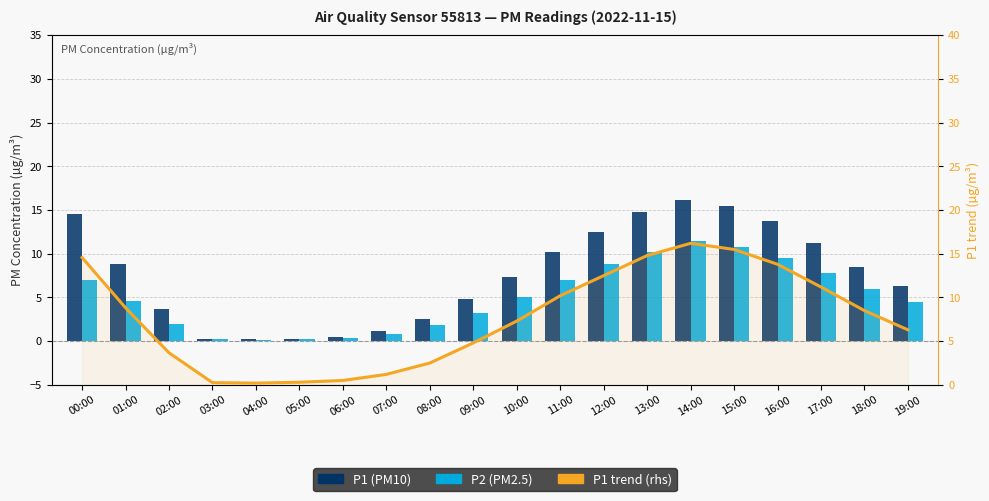

What is the approximate value of P1 trend (rhs) at 09:00?

4.8